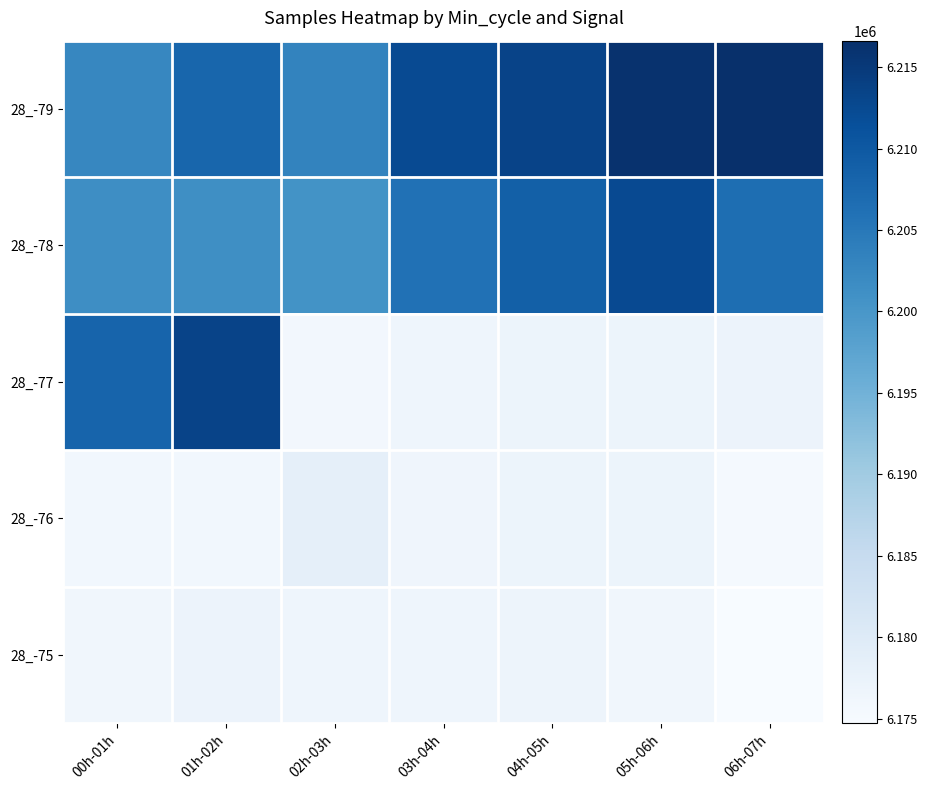

What is the greatest value displayed?

6216624